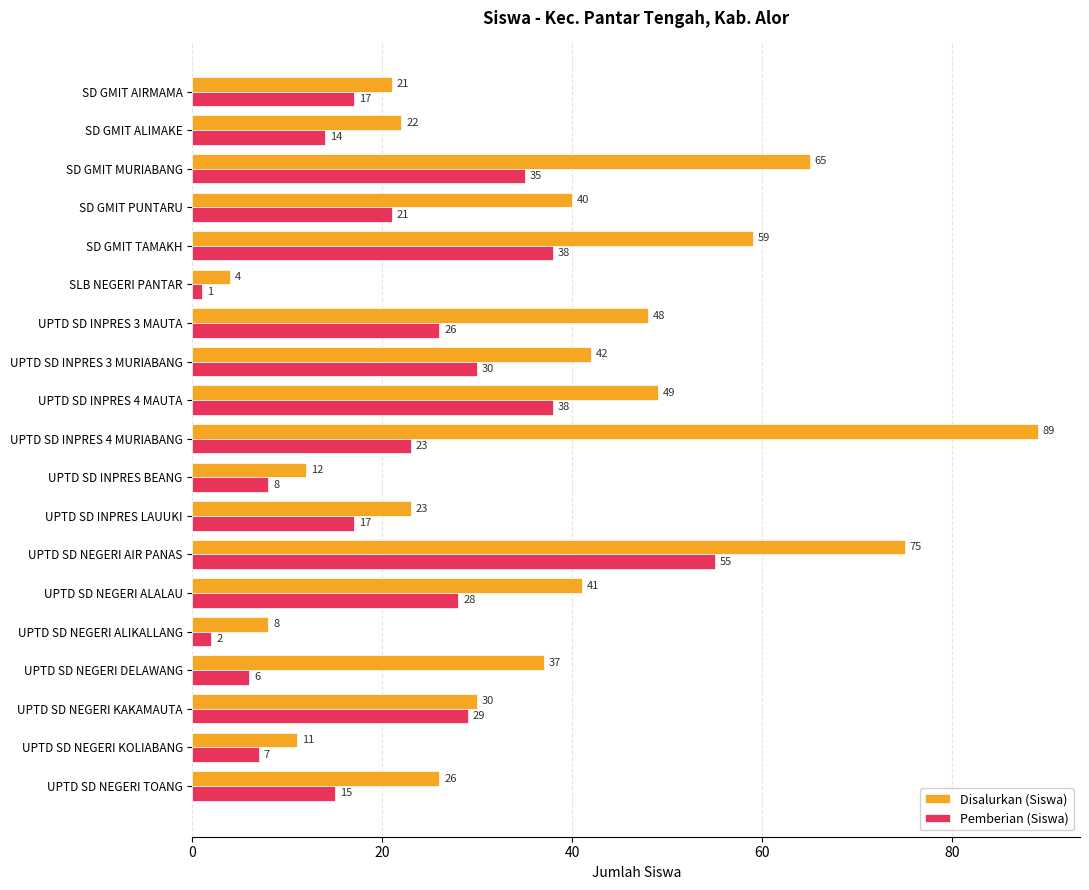

Which series has the largest range (max minus min)?

Disalurkan (Siswa)